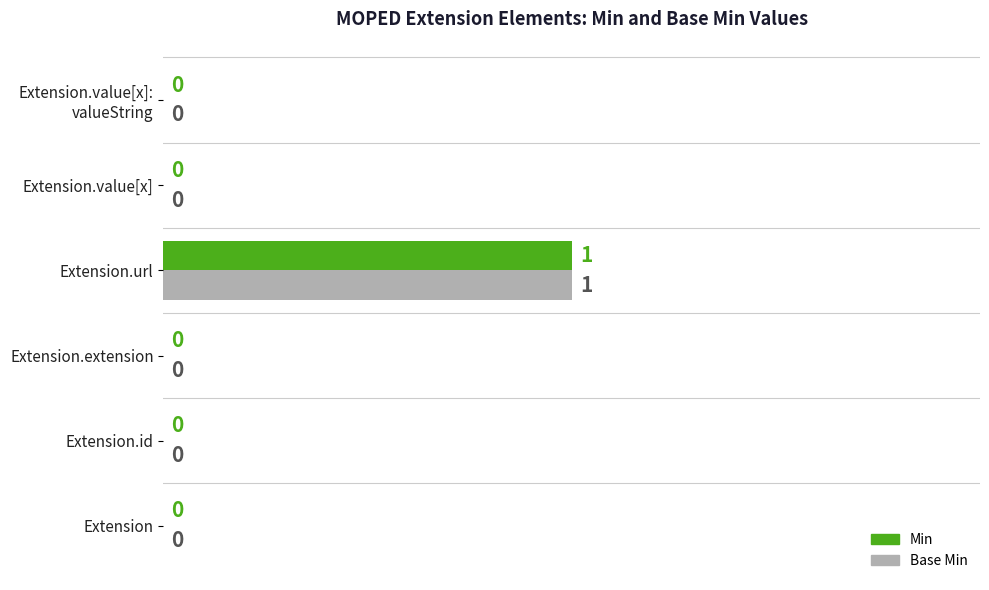

What are all the series names shown in the legend?

Min, Base Min